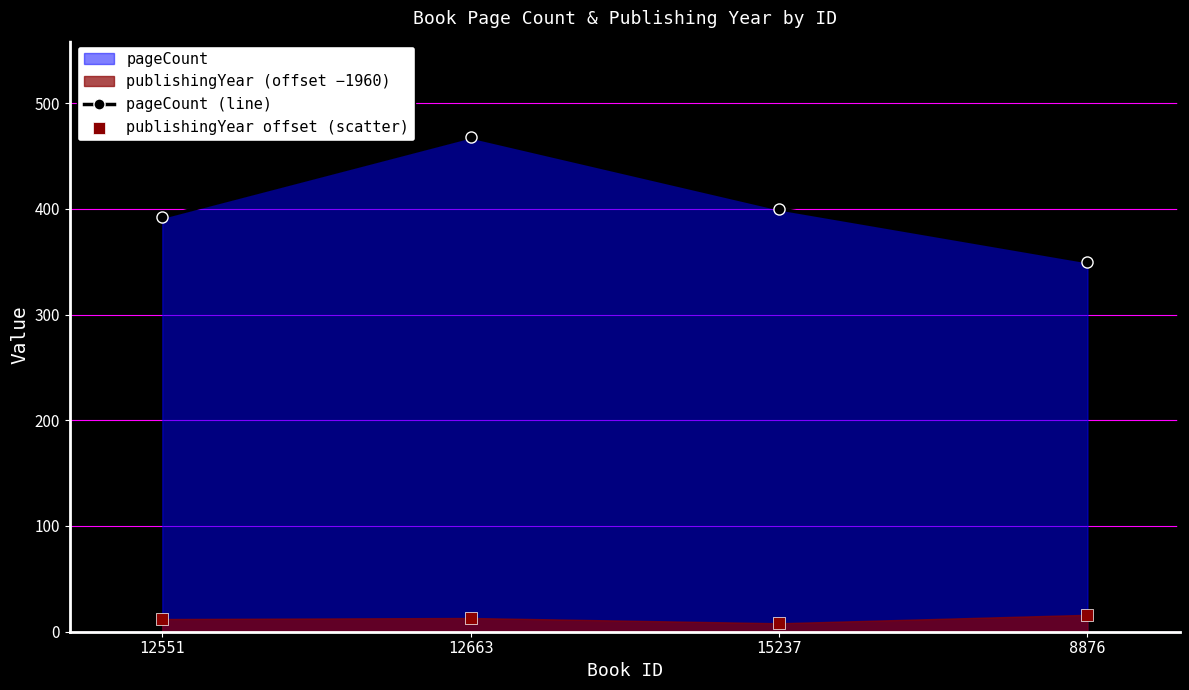

Which series contains the lowest Y value?

publishingYear offset (scatter)